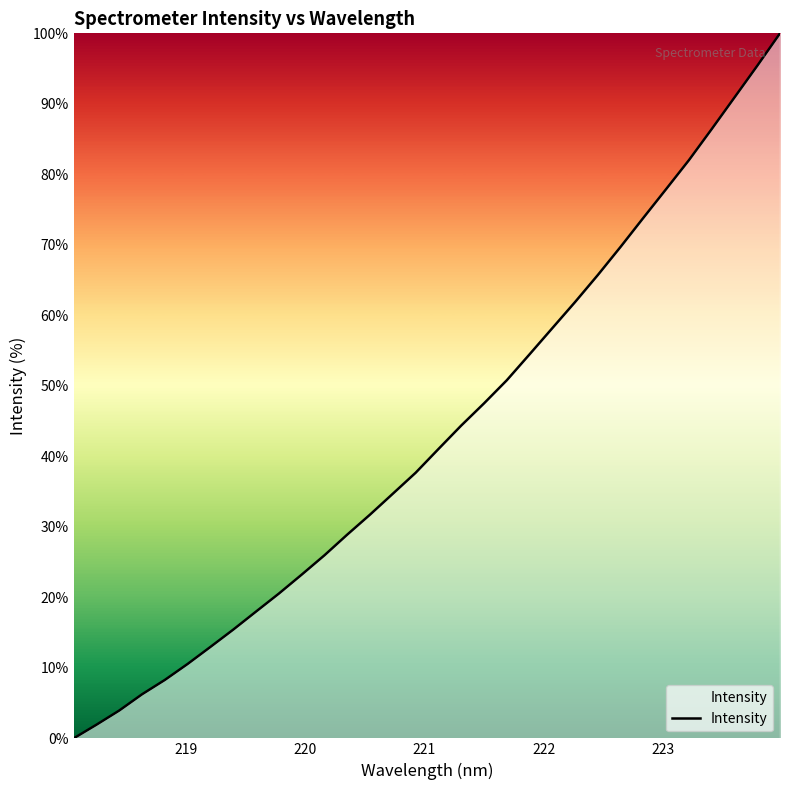

What is the maximum value shown in the chart?

100.0